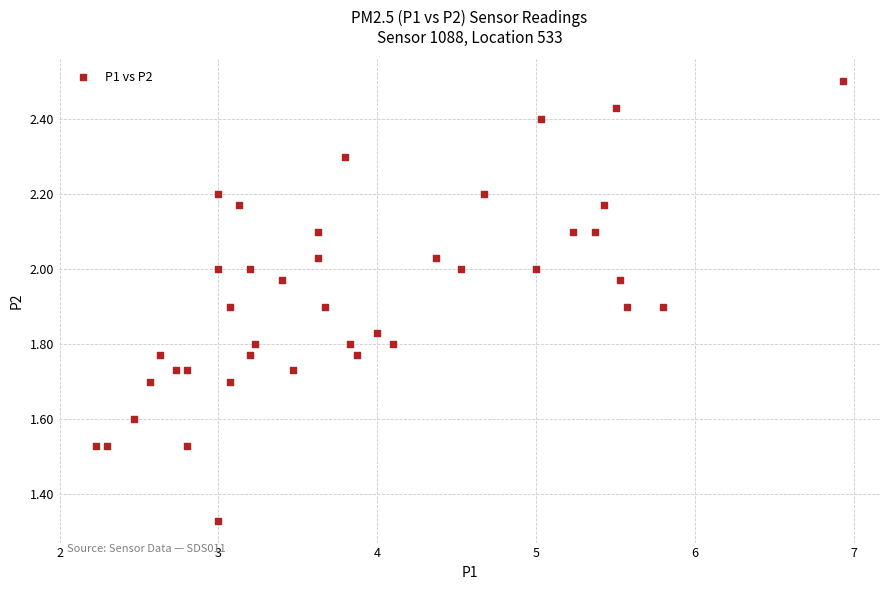

What is the range of Y values (max minus min)?

1.2